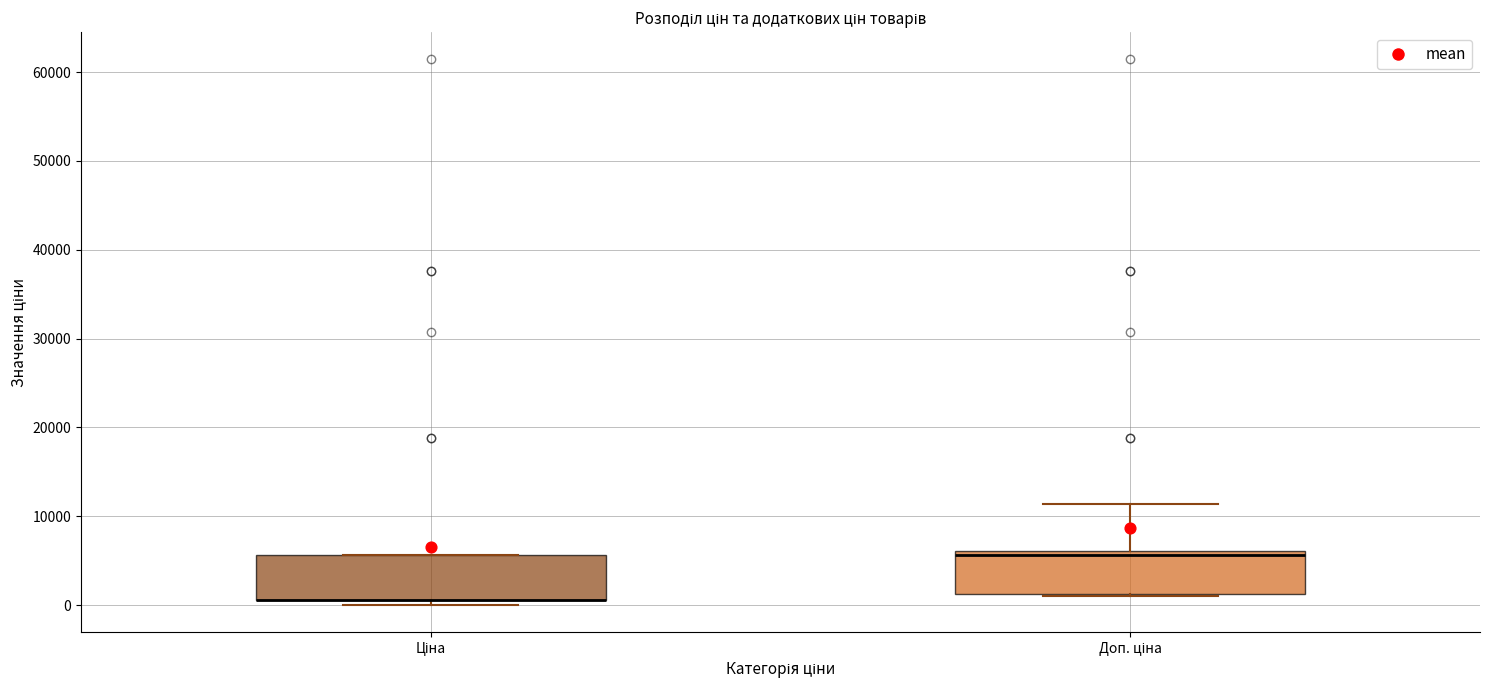

Where is the lower edge of the box for Ціна on the y-axis? The values are not printed on the chart, so give them approximately, as read against the axis.

1000